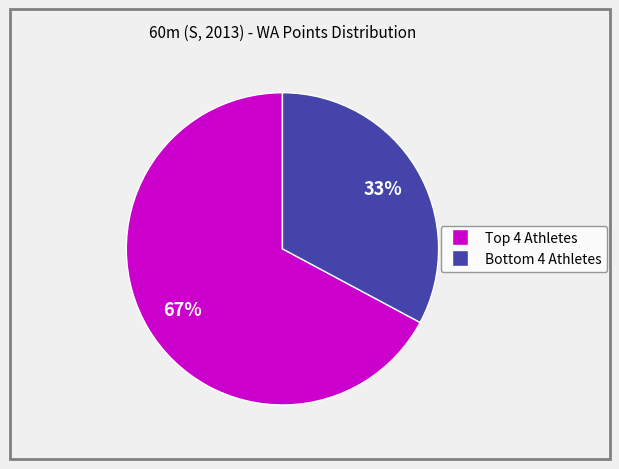

Does any single category account for the majority?

Yes